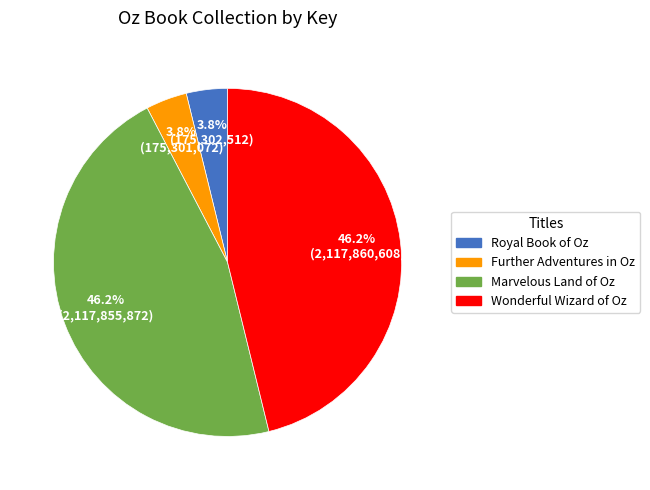

True or false: Wonderful Wizard of Oz accounts for 46% of the total.

True